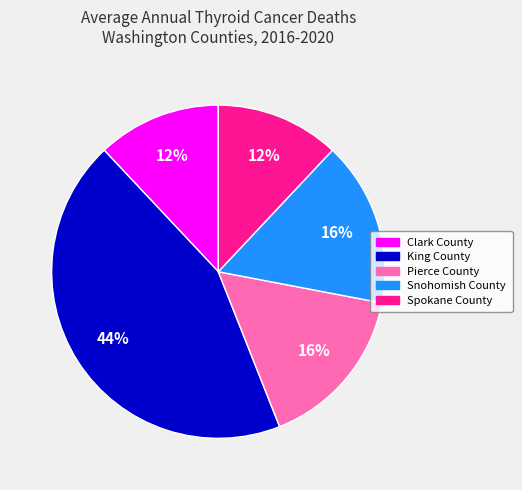

What percentage is the Pierce County slice, to the nearest percent?

16%